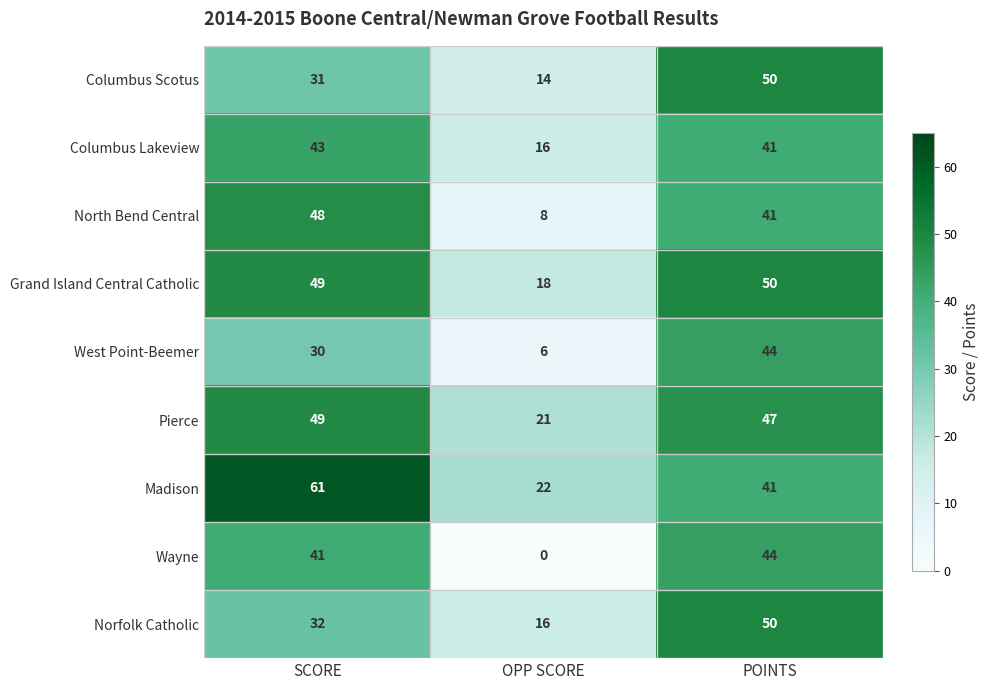

List the labels in order of West Point-Beemer value, smallest first.

OPP SCORE, SCORE, POINTS